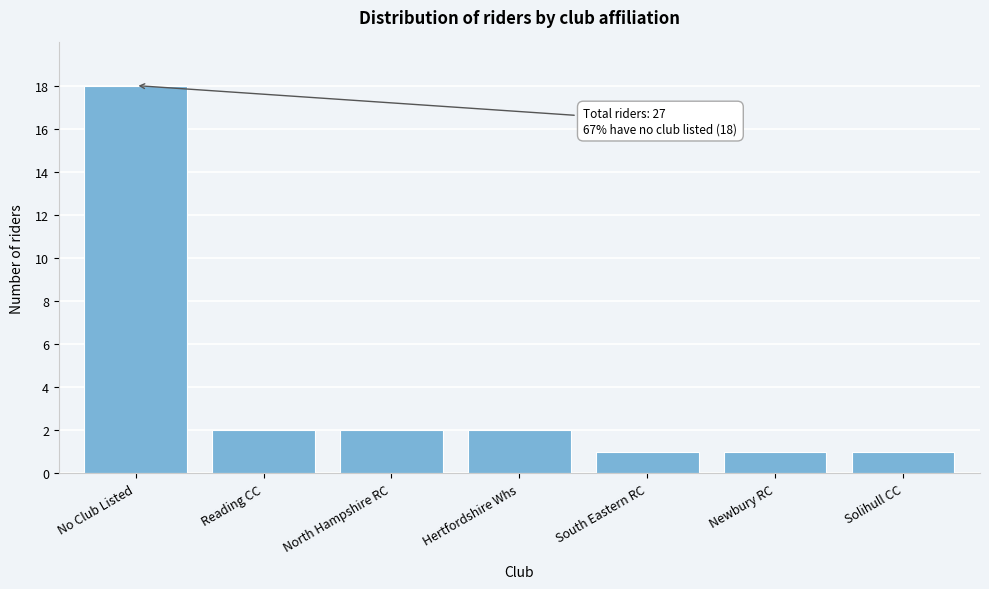

Reading left to right, what are all the values shown in this chart?

No Club Listed=18	Reading CC=2	North Hampshire RC=2	Hertfordshire Whs=2	South Eastern RC=1	Newbury RC=1	Solihull CC=1